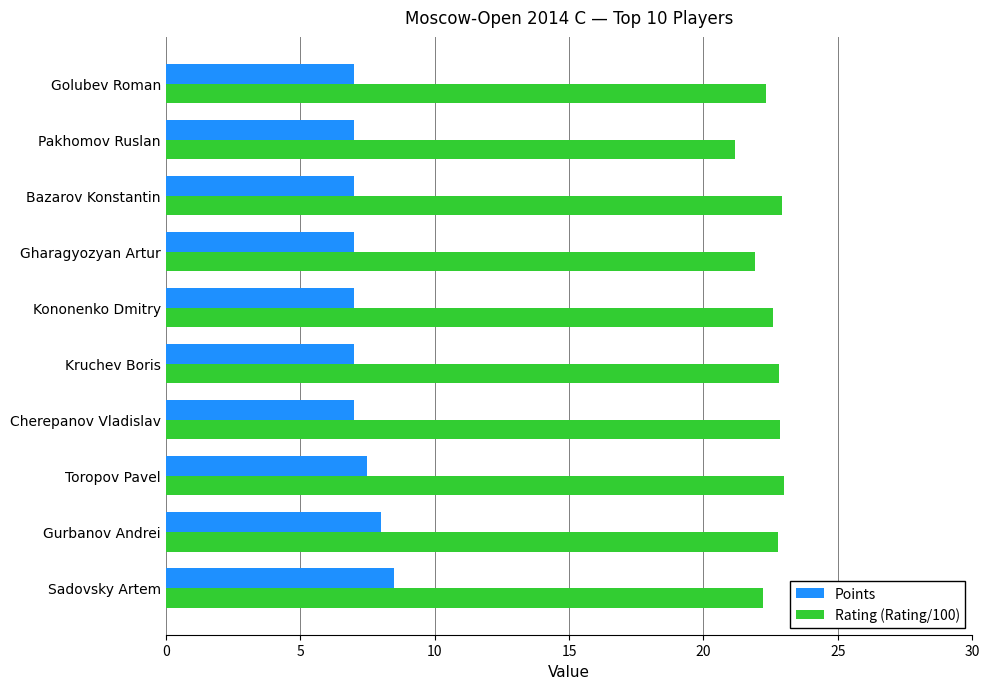

What is the spread (max minus min) of values at Pakhomov Ruslan?

14.2